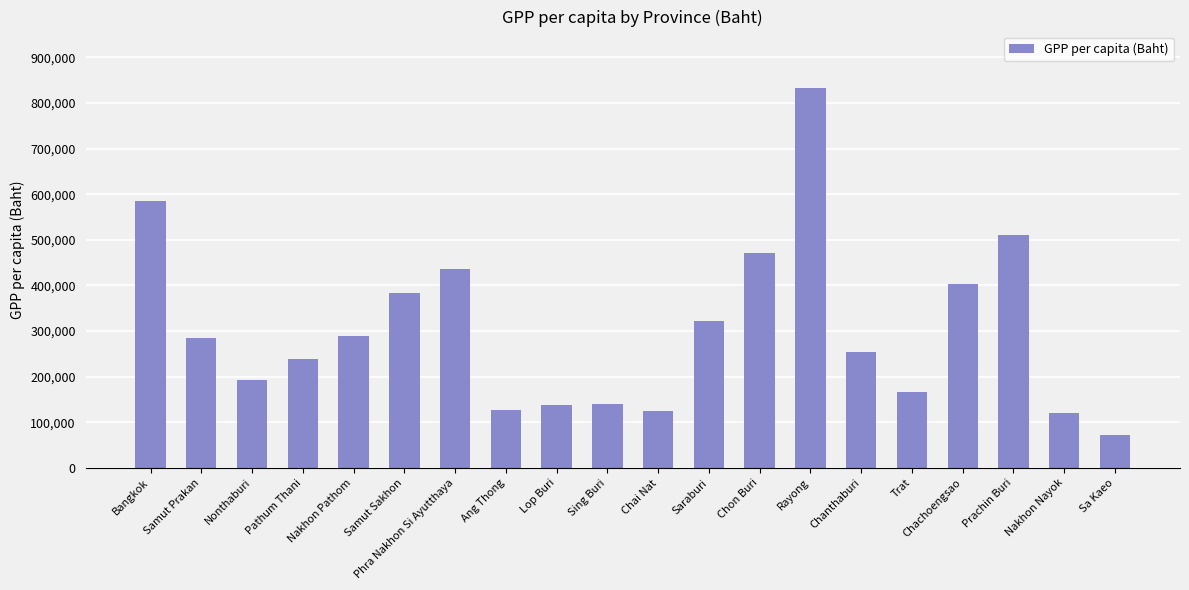

What is the sum of the values at Rayong and Chai Nat?

955639